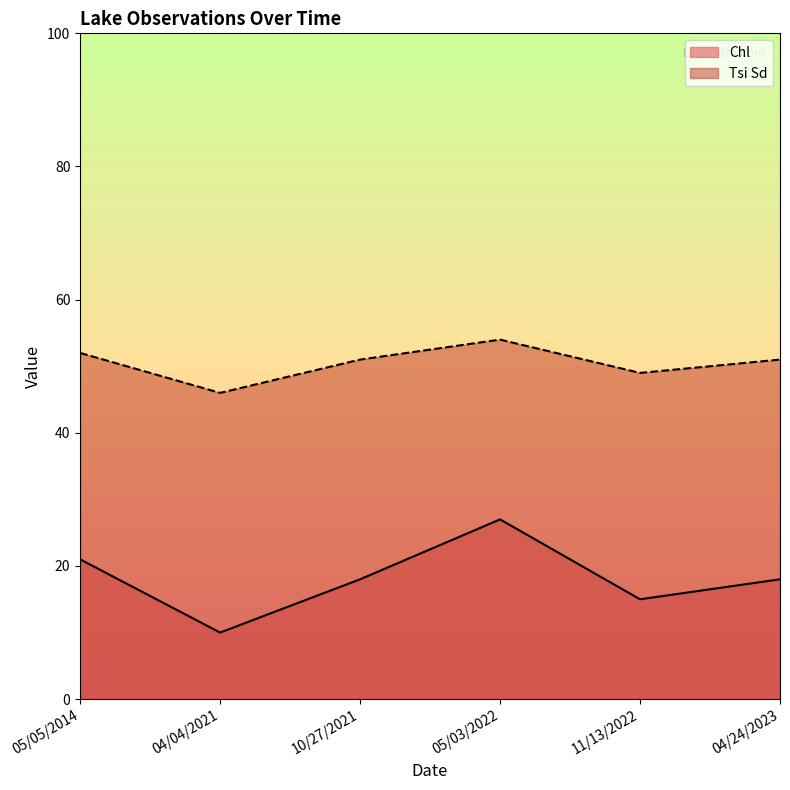

Which category has the lowest value in the Chl series?

04/04/2021